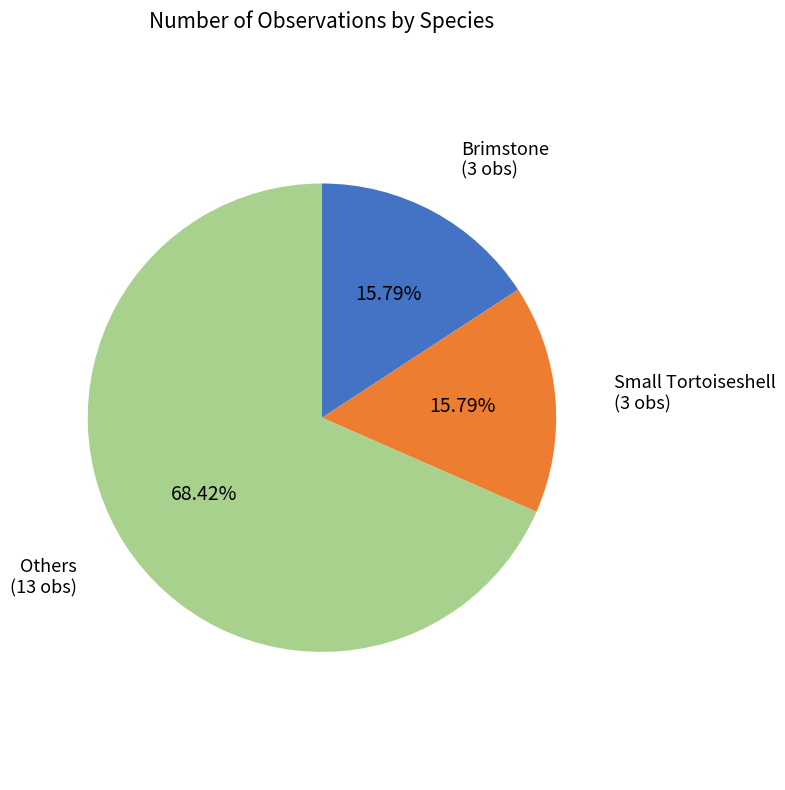

Is the sum of Brimstone (3 obs) and Others (13 obs) greater than half?

Yes